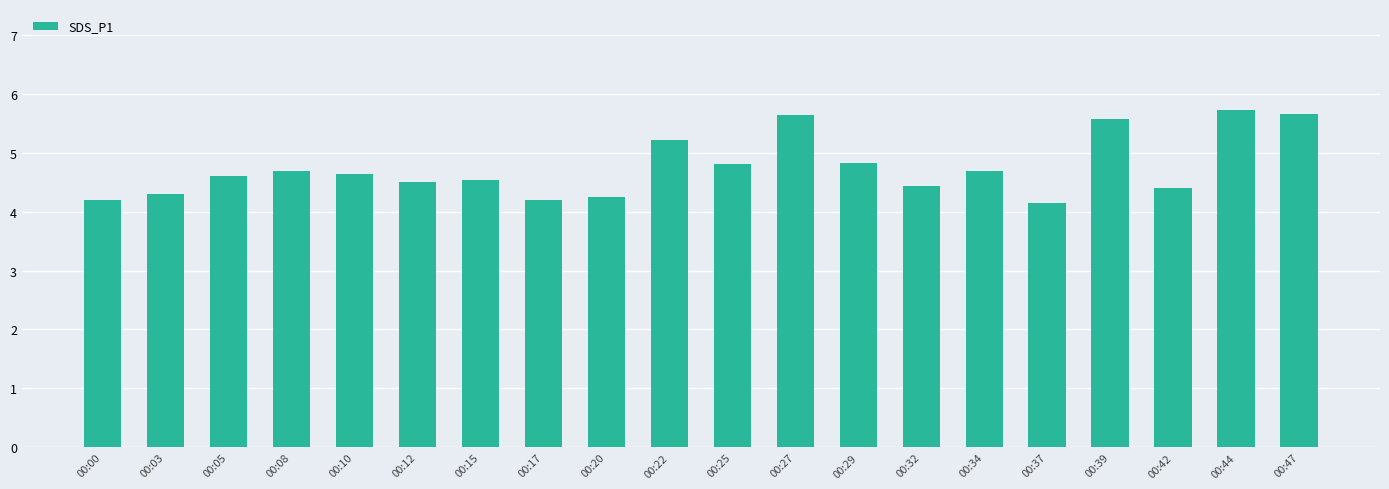

Between 00:47 and 00:37, which is larger?

00:47